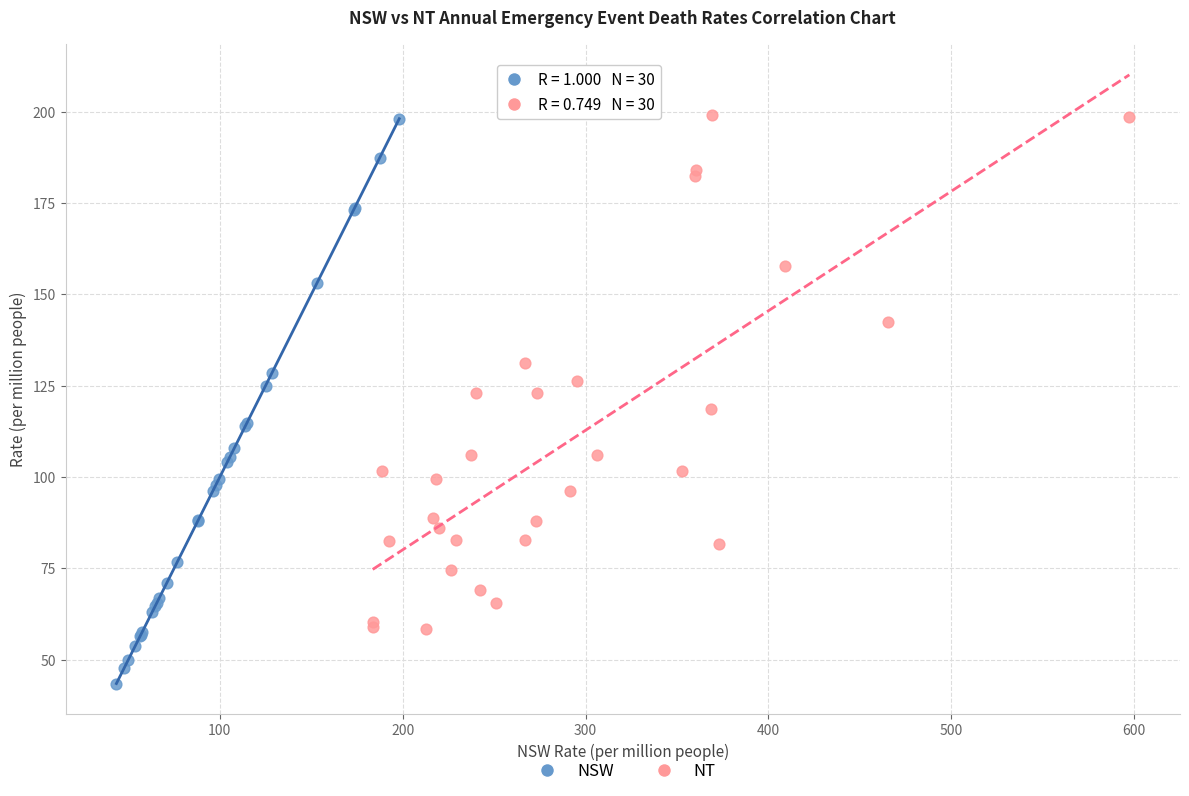

Which series contains the lowest Y value?

NSW